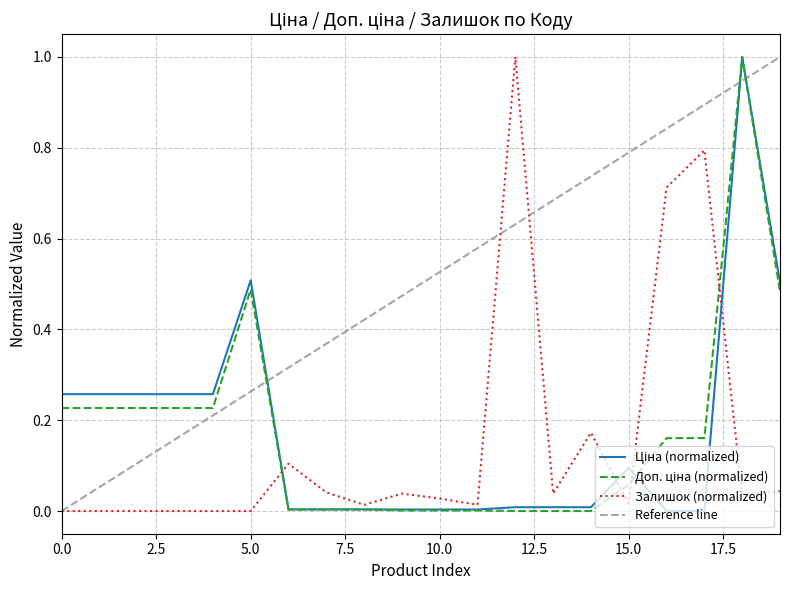

How many interior local peaks does the Ціна series have?

3